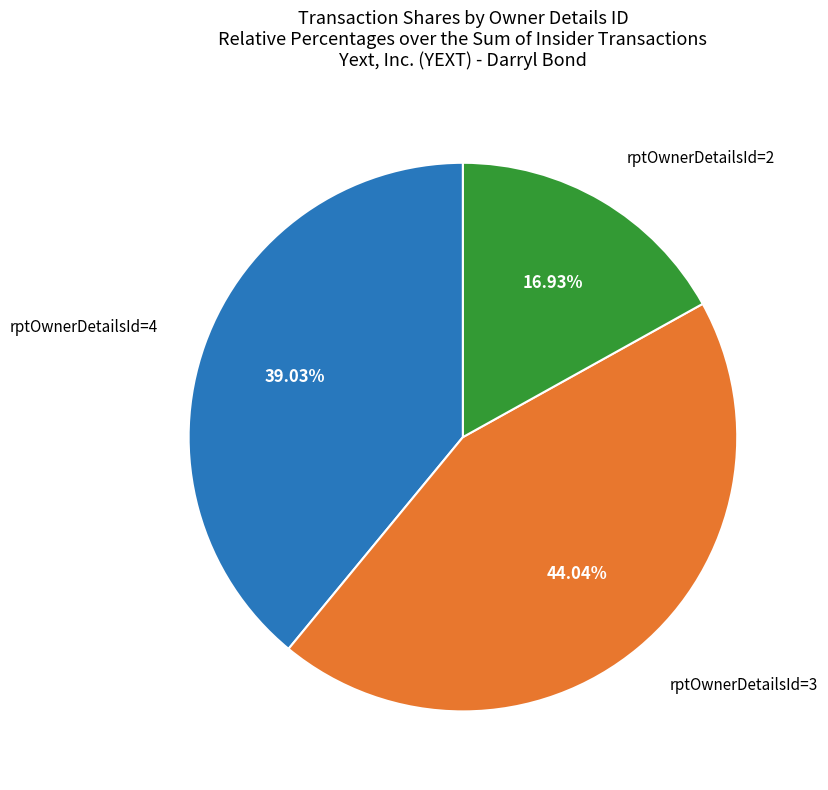

Is there any slice that represents more than half of the pie?

No